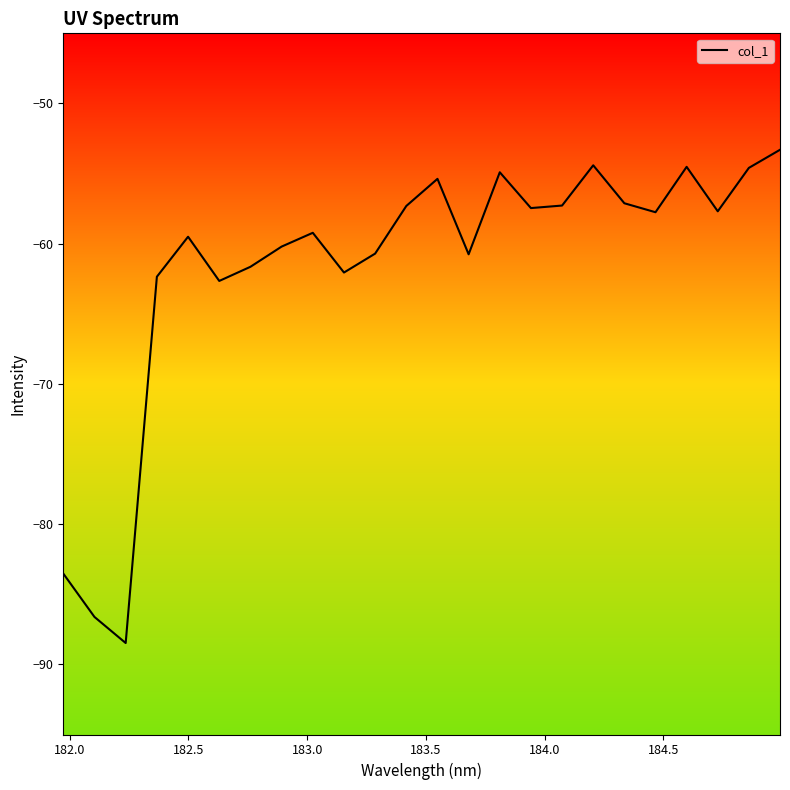

What is the minimum value shown in the chart?

-88.5